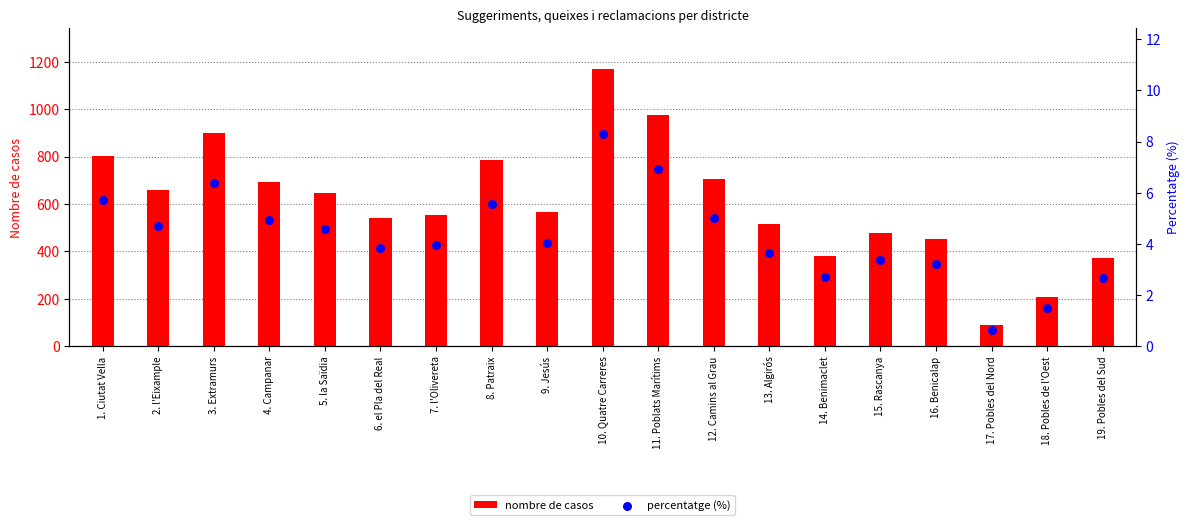

Which series reaches the minimum Y coordinate?

percentatge (%)